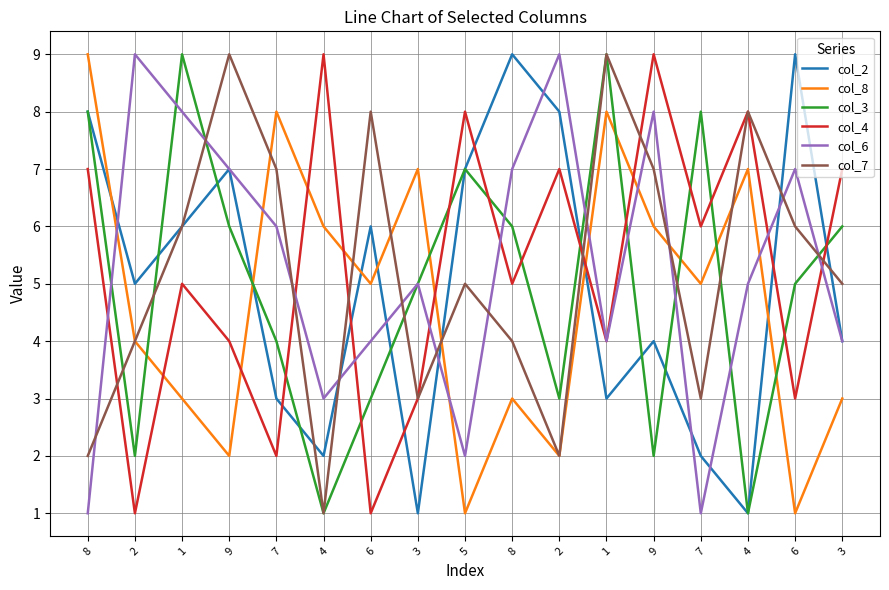

Reading left to right, transcribe all the data shown in this chart.

col_2: 8=8	2=5	1=6	9=7	7=3	4=2	6=6	3=1	5=7	8=9	2=8	1=3	9=4	7=2	4=1	6=9	3=4
col_8: 8=9	2=4	1=3	9=2	7=8	4=6	6=5	3=7	5=1	8=3	2=2	1=8	9=6	7=5	4=7	6=1	3=3
col_3: 8=8	2=2	1=9	9=6	7=4	4=1	6=3	3=5	5=7	8=6	2=3	1=9	9=2	7=8	4=1	6=5	3=6
col_4: 8=7	2=1	1=5	9=4	7=2	4=9	6=1	3=3	5=8	8=5	2=7	1=4	9=9	7=6	4=8	6=3	3=7
col_6: 8=1	2=9	1=8	9=7	7=6	4=3	6=4	3=5	5=2	8=7	2=9	1=4	9=8	7=1	4=5	6=7	3=4
col_7: 8=2	2=4	1=6	9=9	7=7	4=1	6=8	3=3	5=5	8=4	2=2	1=9	9=7	7=3	4=8	6=6	3=5